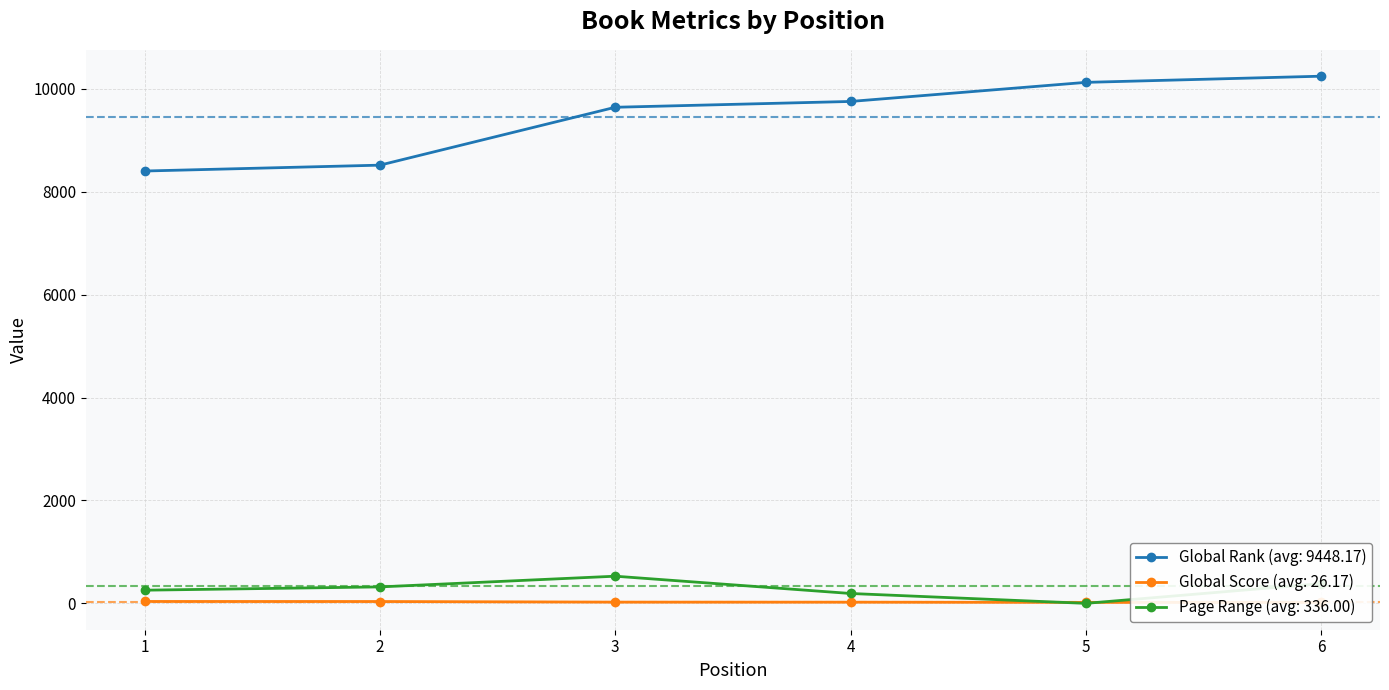

Rank the categories by Global Rank value from lowest to highest.

1, 2, 3, 4, 5, 6